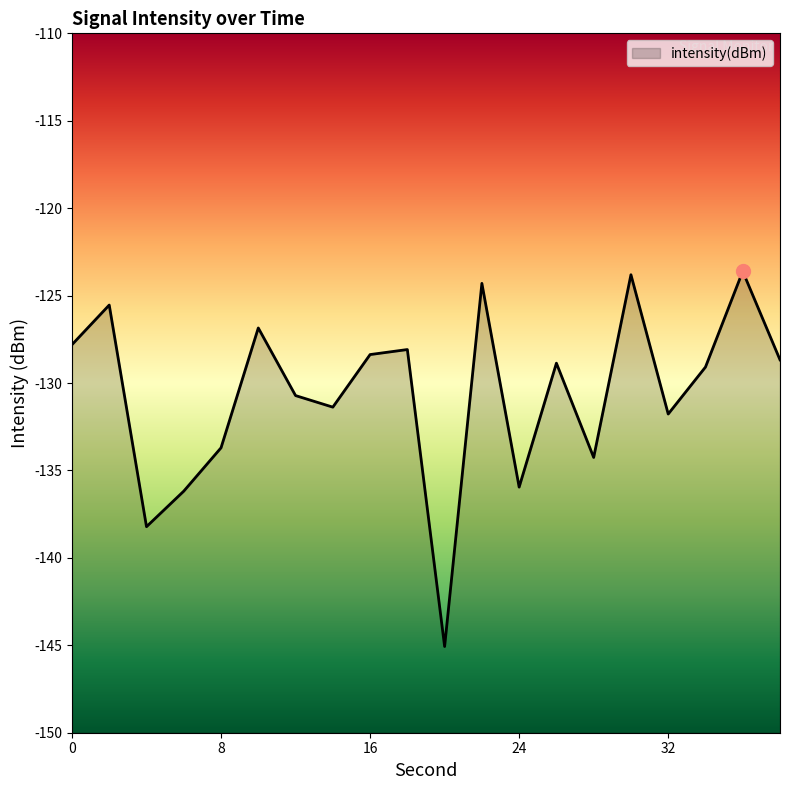

True or false: there are more than 1 points higher than both neighbors.

True